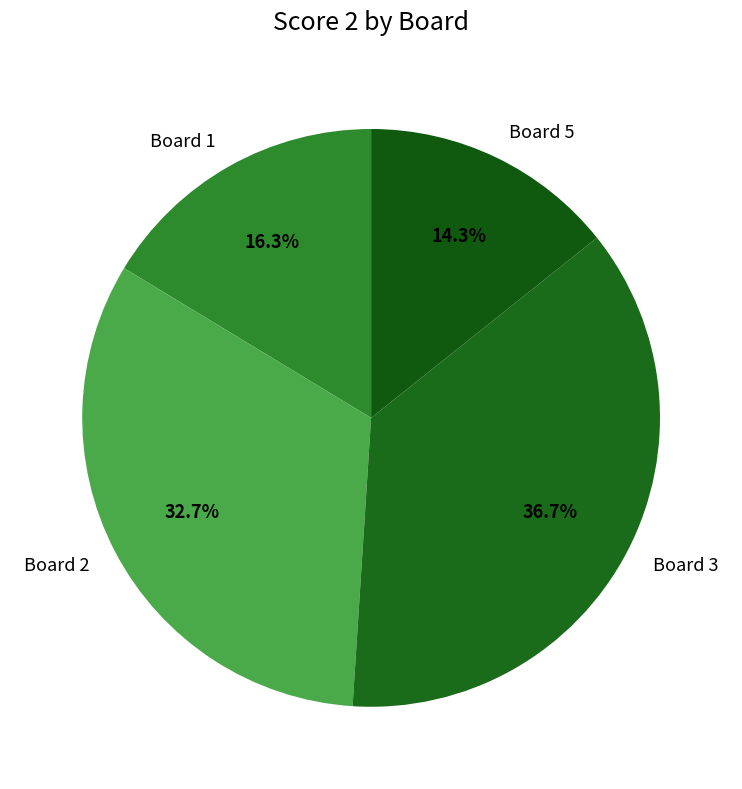

Which slice is the smallest?

Board 5